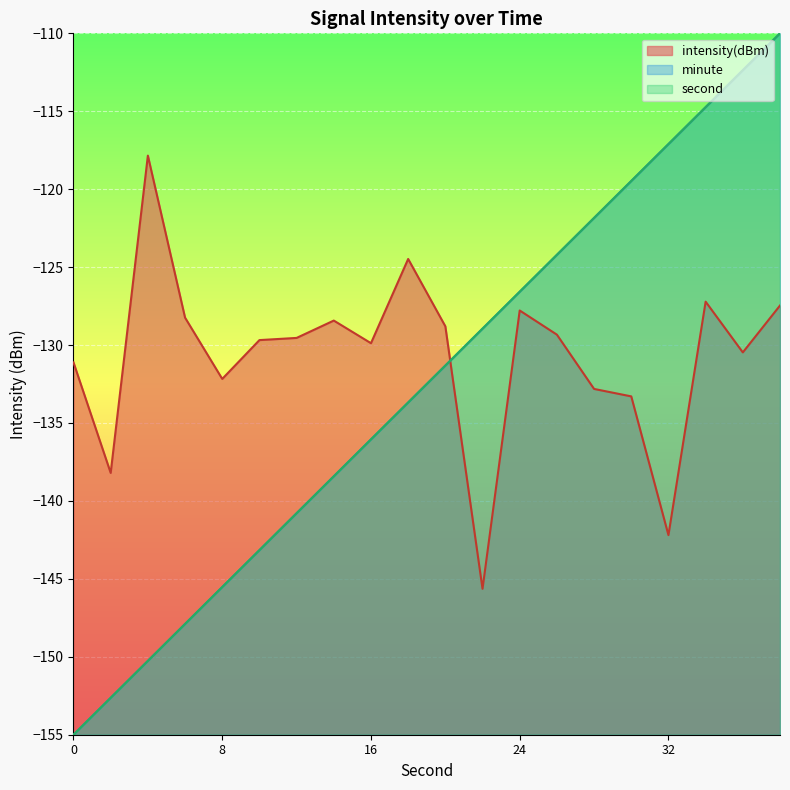

True or false: intensity has more than 1 points higher than both neighbors.

True